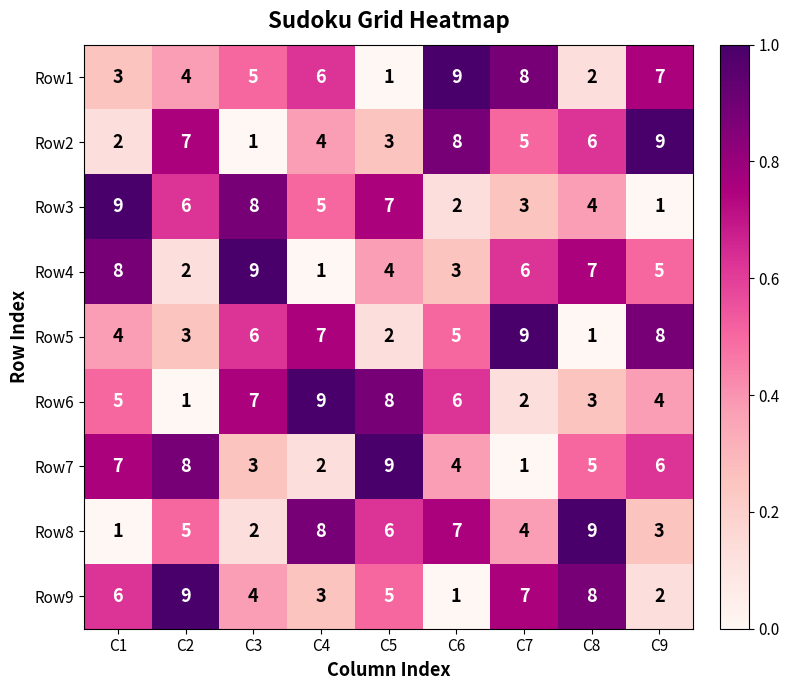

How many distinct data groups are displayed?

9